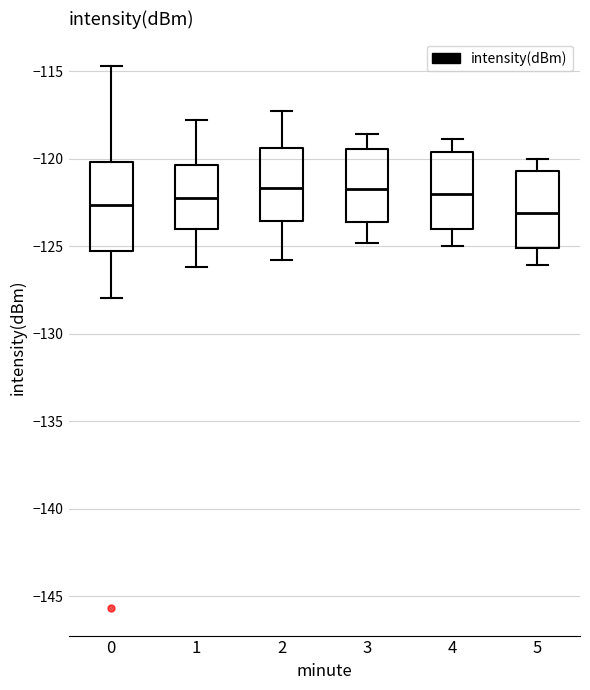

Reading left to right, transcribe this box plot: for each box, give where its median line is, the range the box spans, and where its two whiskers end, as read against the y-axis. The values are not printed on the chart, so give them approximately, as read against the axis.

0: median -122.5, box -125.5 to -120.0, whiskers -128.0 to -114.5
1: median -122.0, box -124.0 to -120.5, whiskers -126.0 to -118.0
2: median -121.5, box -123.5 to -119.5, whiskers -126.0 to -117.5
3: median -121.5, box -123.5 to -119.5, whiskers -125.0 to -118.5
4: median -122.0, box -124.0 to -119.5, whiskers -125.0 to -119.0
5: median -123.0, box -125.0 to -120.5, whiskers -126.0 to -120.0